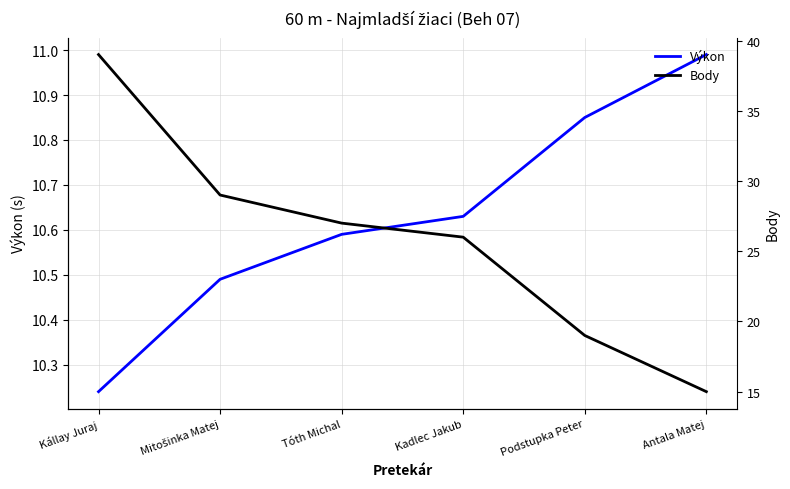

Rank the series at Antala Matej from highest to lowest value.

Body, Výkon